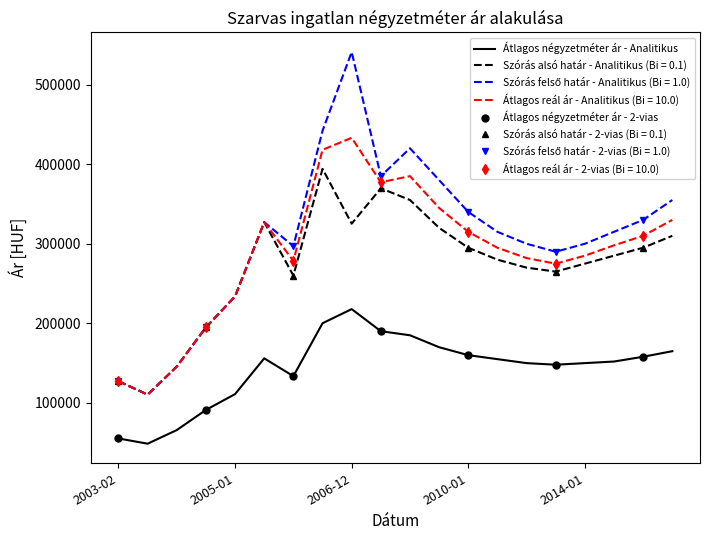

True or false: Szórás alsó határ has a value of 312708 at 2005-01.

False